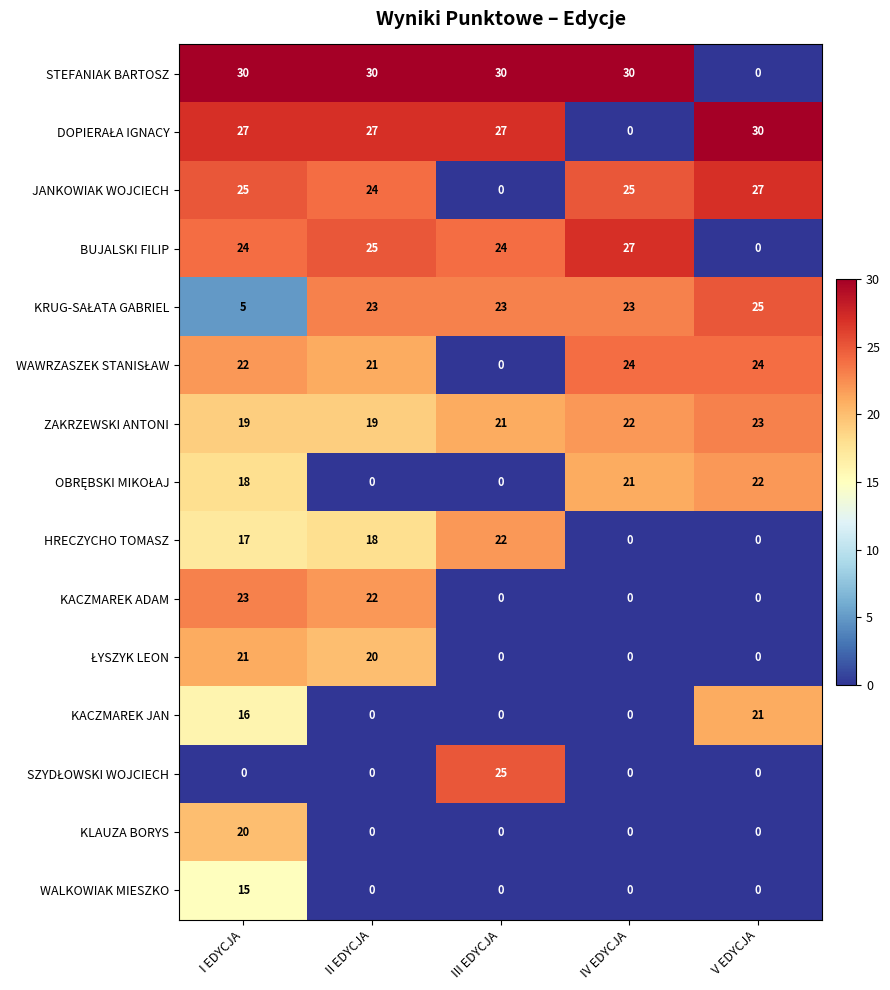

Which category has the highest value in the HRECZYCHO TOMASZ series?

III EDYCJA